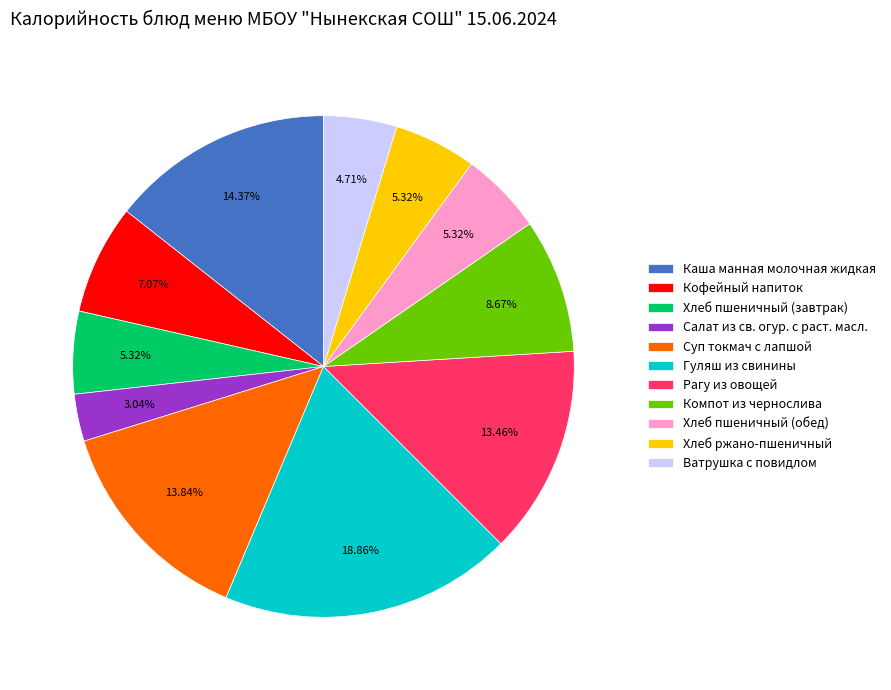

How many segments does this pie chart have?

11